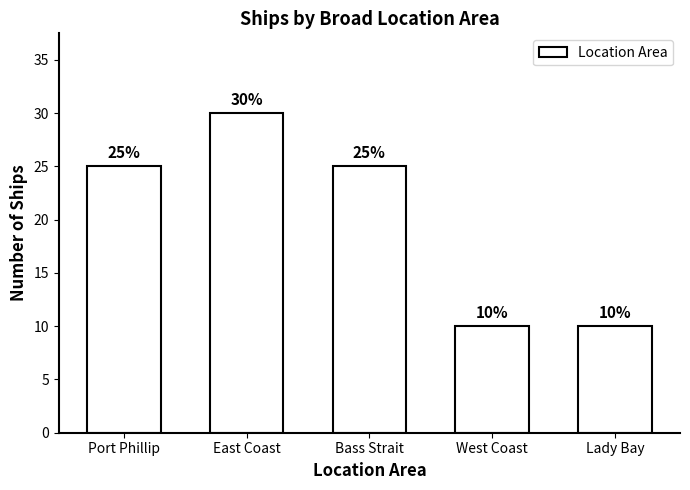

Between Lady Bay and East Coast, which is larger?

East Coast